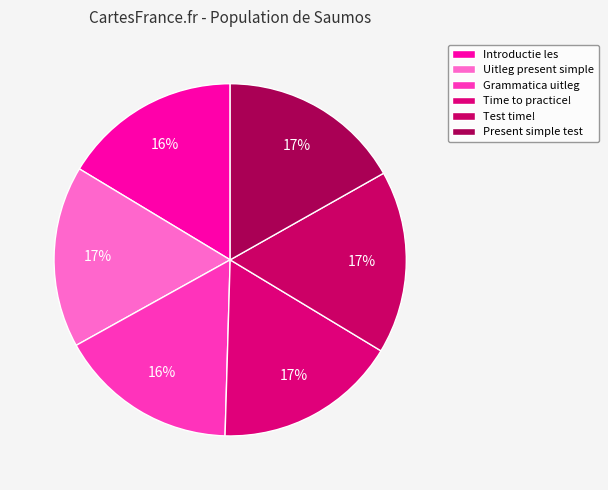

To the nearest percent, what portion does Present simple test represent?

17%